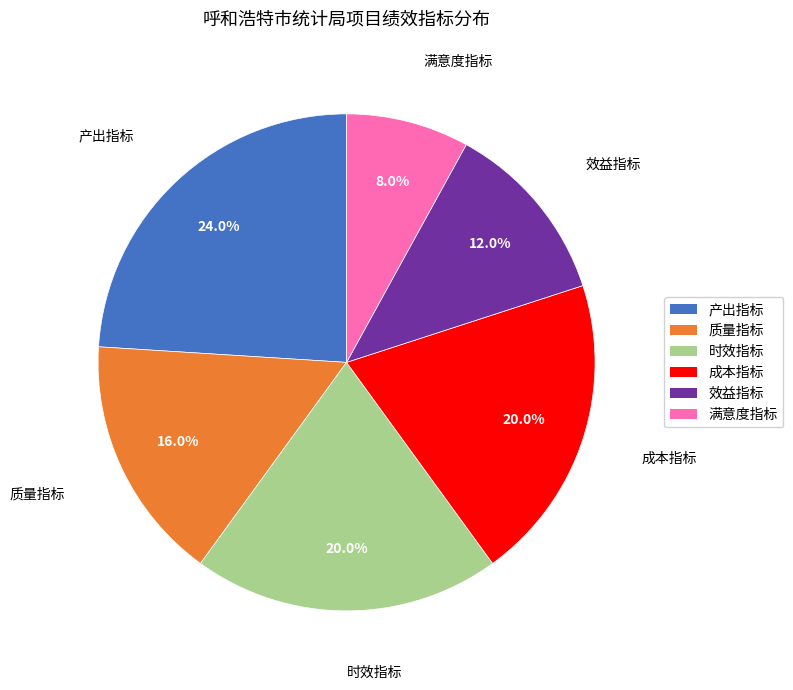

To the nearest percent, what is the average slice percentage?

17%